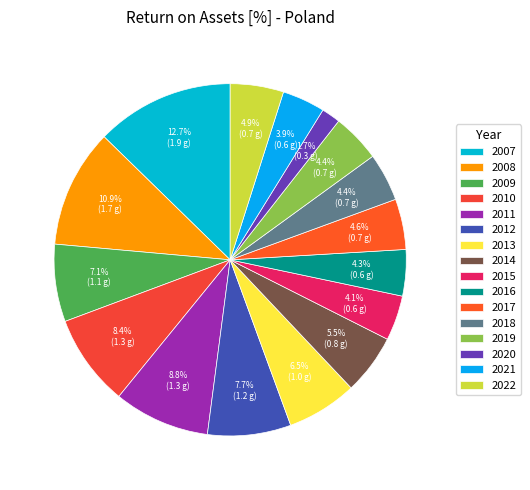

What is the change in value from 2013 to 2020?

-0.7